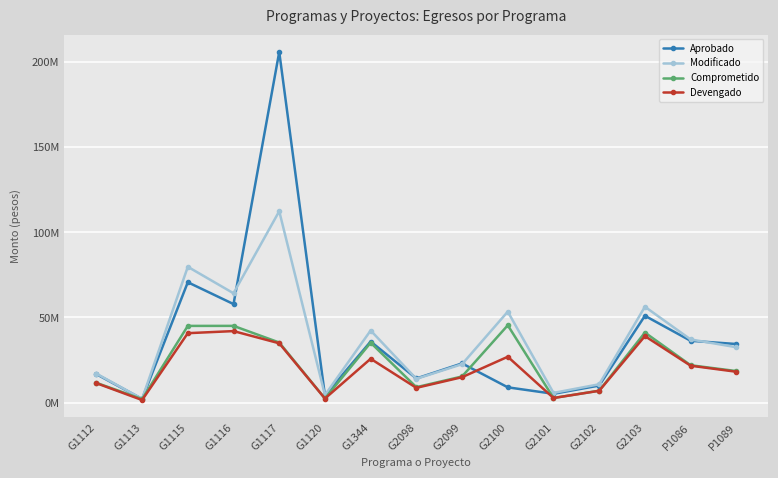

Which has a higher value, G2101 or G2099?

G2099